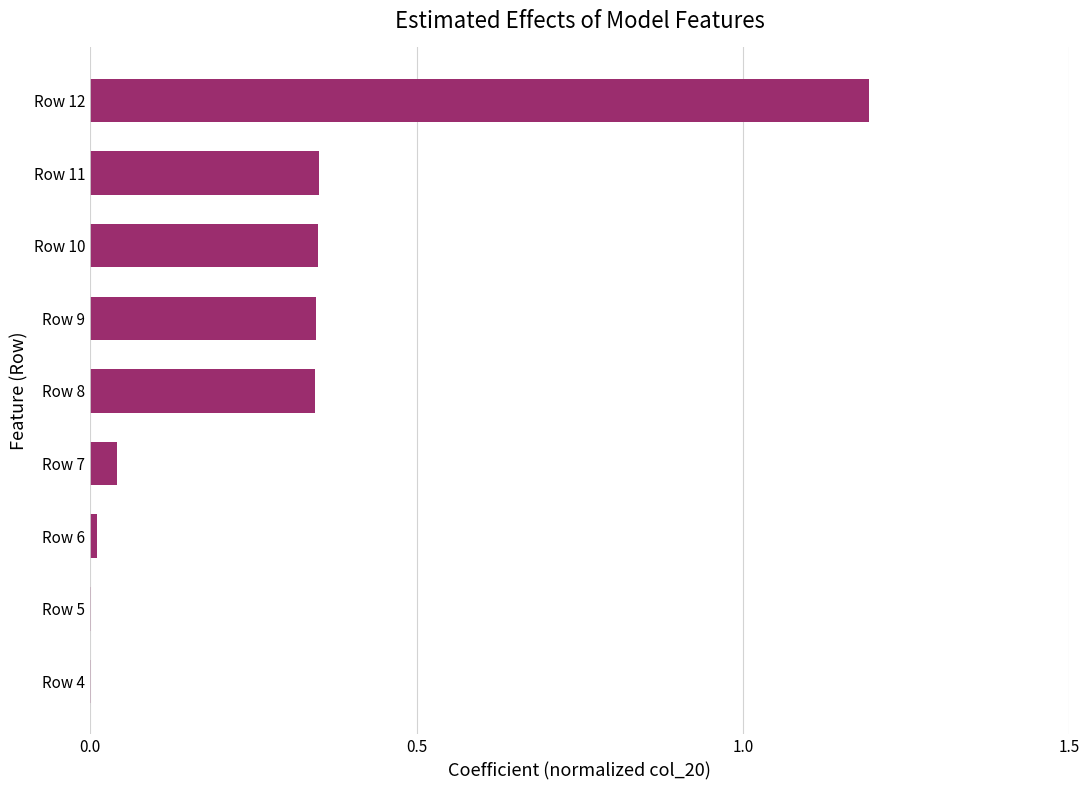

What is the greatest value displayed?

1.2